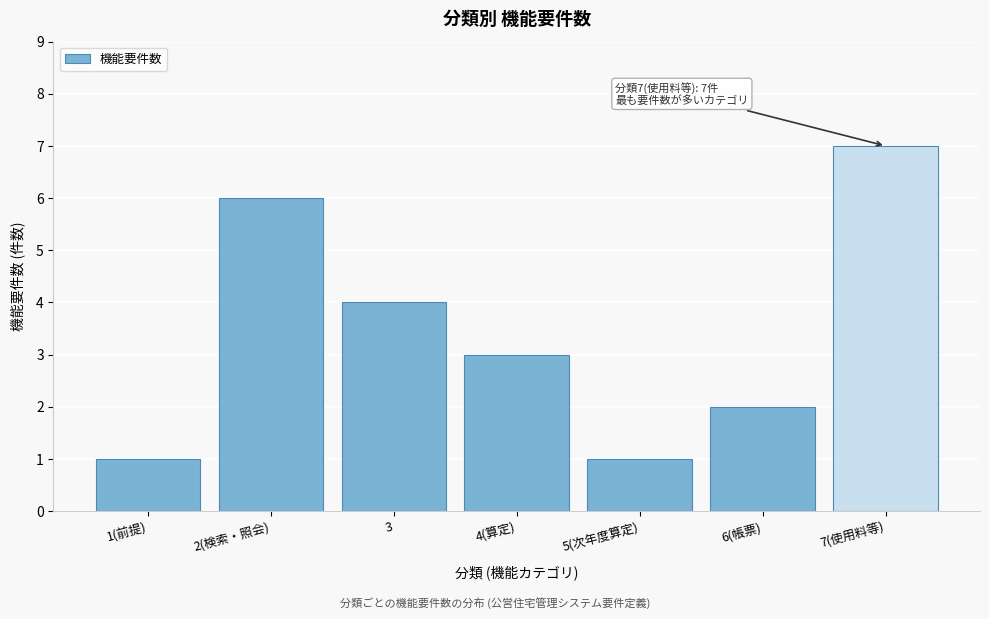

Reading left to right, what are all the values shown in this chart?

1(前提)=1	2(検索・照会)=6	3=4	4(算定)=3	5(次年度算定)=1	6(帳票)=2	7(使用料等)=7